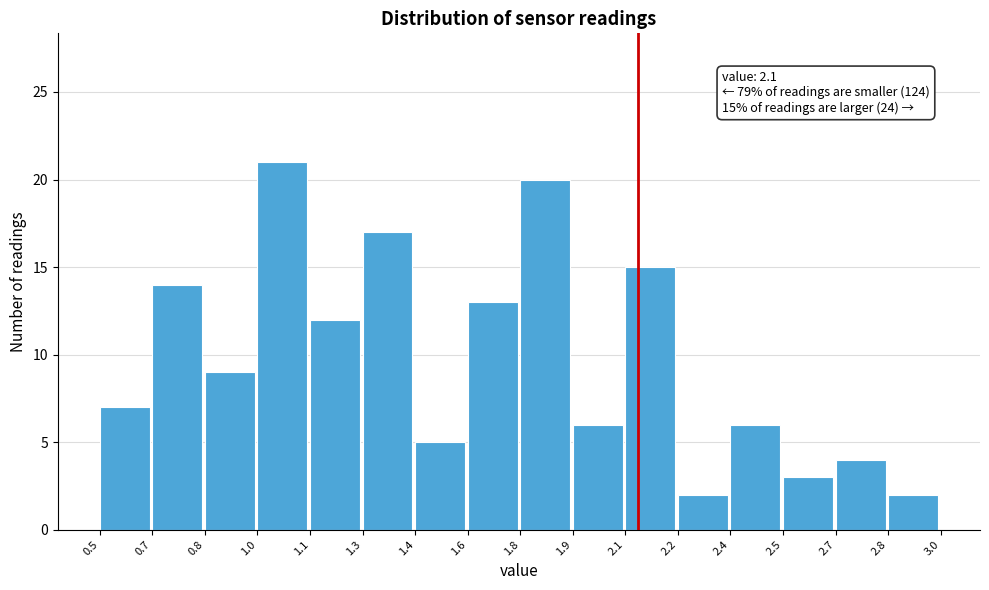

Reading left to right, transcribe all the data shown in this chart.

0.5=7	0.7=14	0.8=9	1.0=21	1.1=12	1.3=17	1.4=5	1.6=13	1.8=20	1.9=6	2.1=15	2.2=2	2.4=6	2.5=3	2.7=4	2.8=2